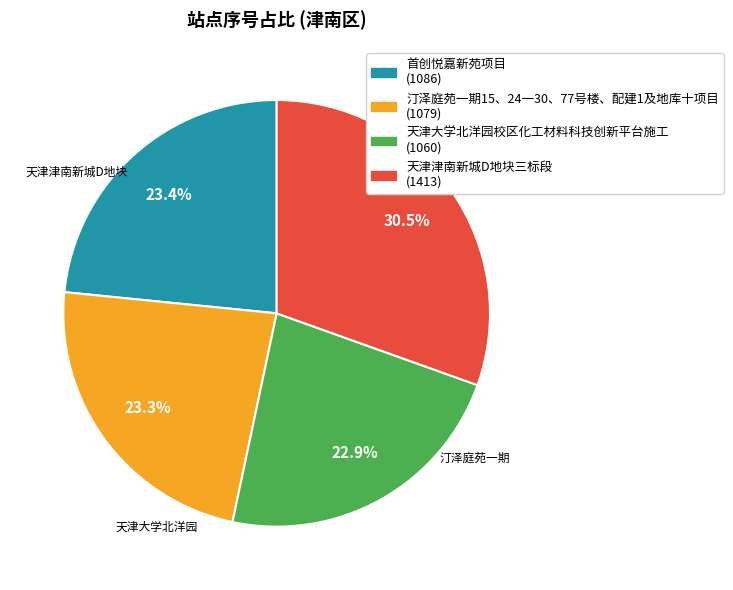

What is the ratio of the value at 天津大学北洋园校区化工材料科技创新平台施工 to the value at 汀泽庭苑一期15、24一30、77号楼、配建1及地库十项目?

1.0